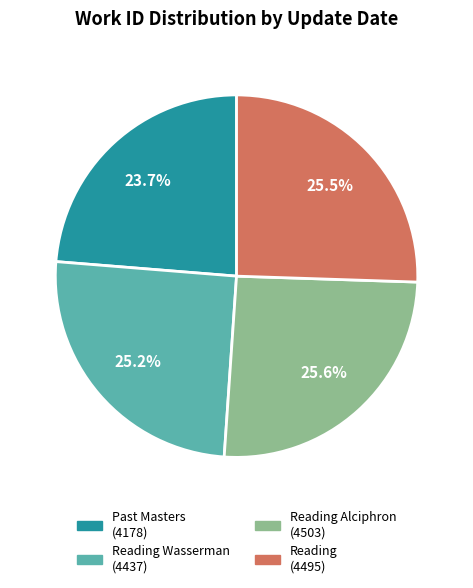

How many slices are in this pie chart?

4